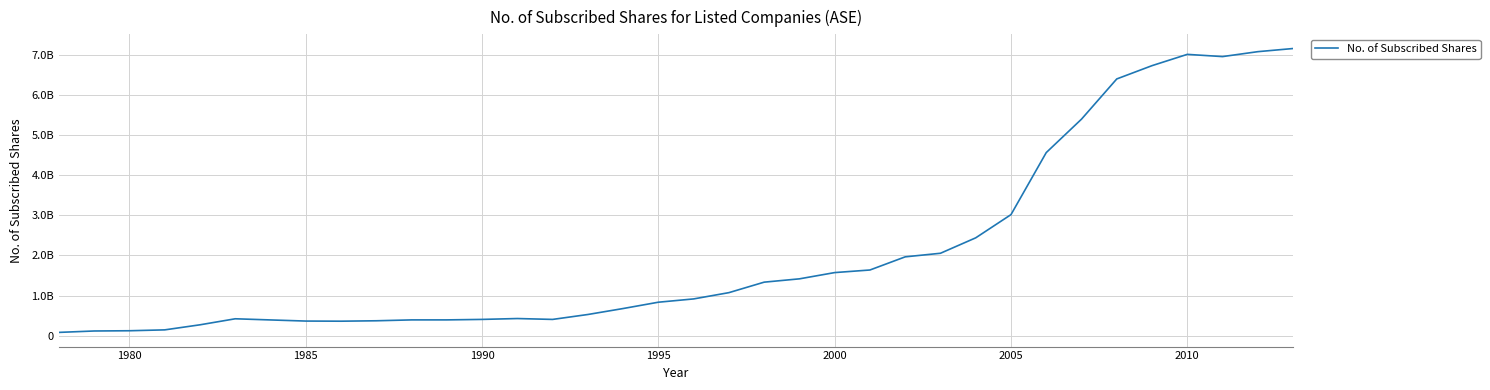

How many interior local peaks (higher than both neighbors) does the data have?

3